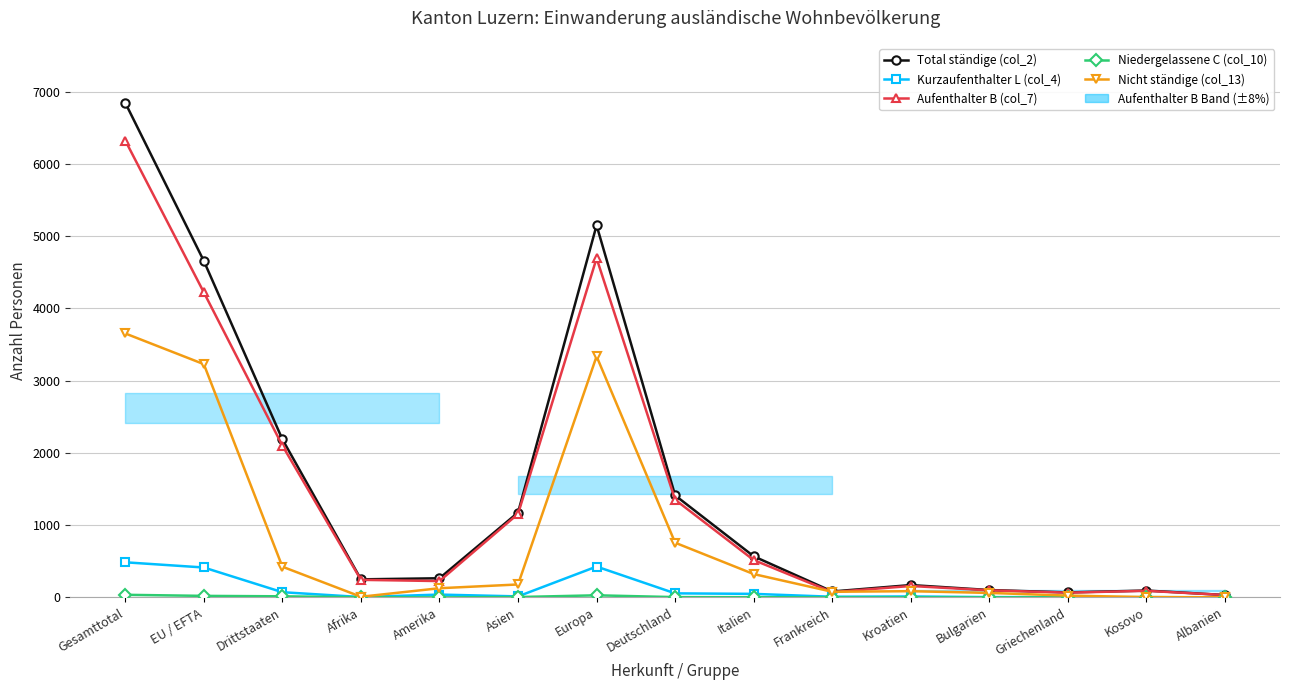

At which label does Kurzaufenthalter L (col_4) reach its peak?

Gesamttotal